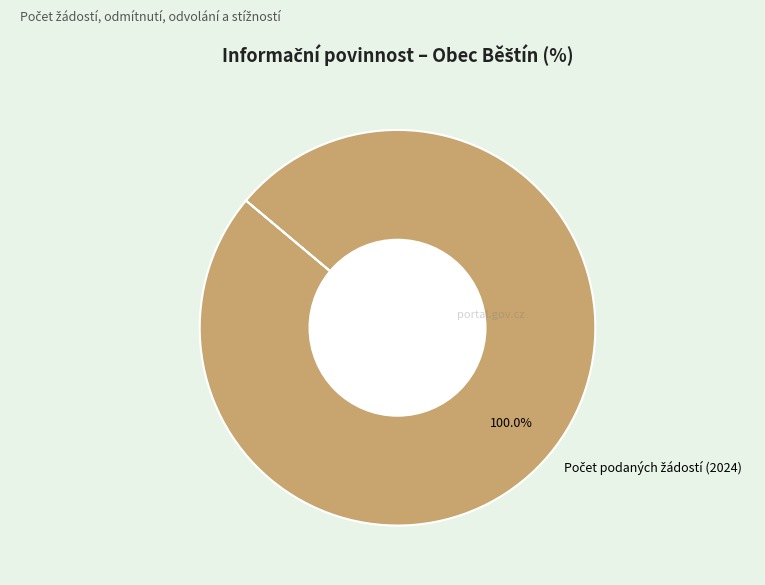

Is there a majority slice in this chart?

Yes